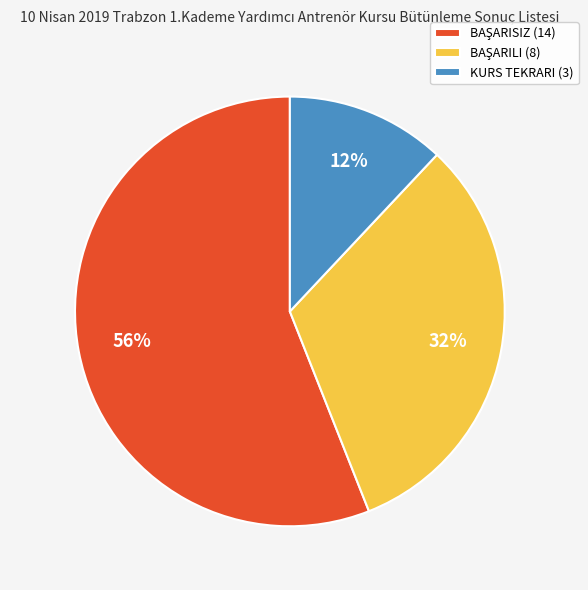

Does KURS TEKRARI (3) represent more than half of the total?

No